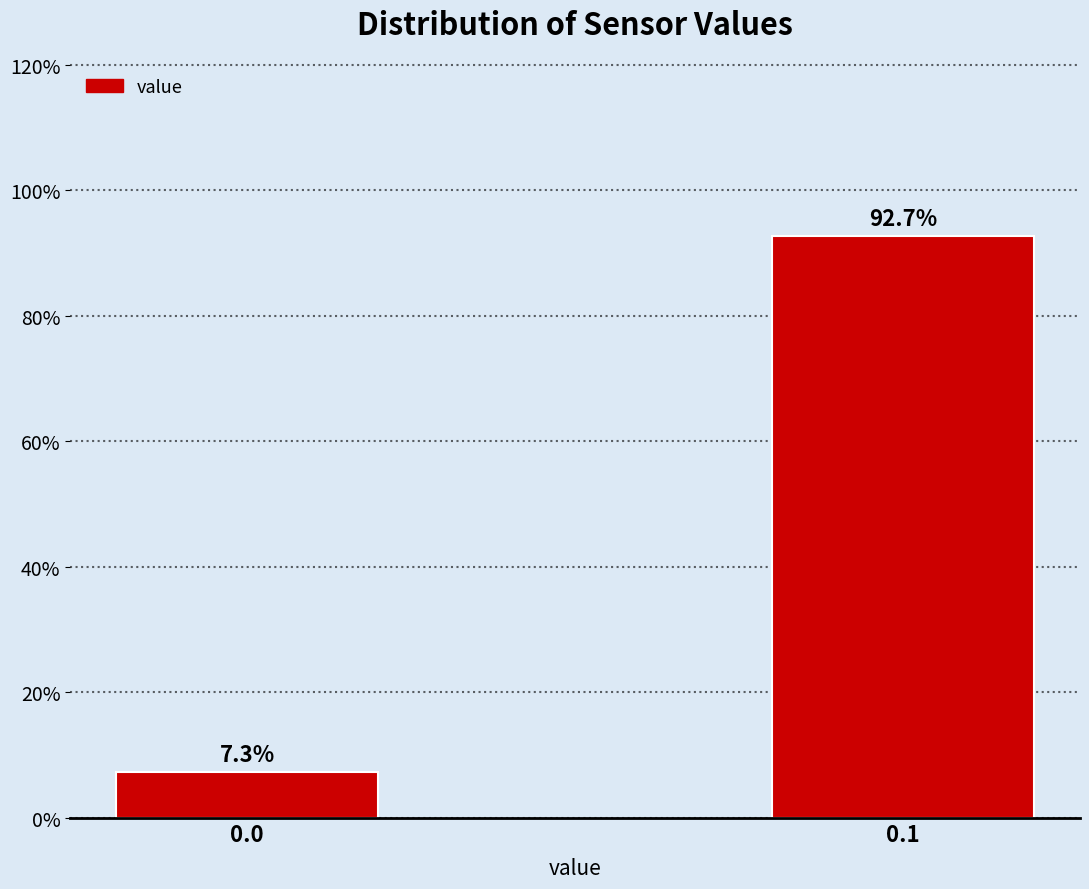

Does the chart contain any negative values?

No